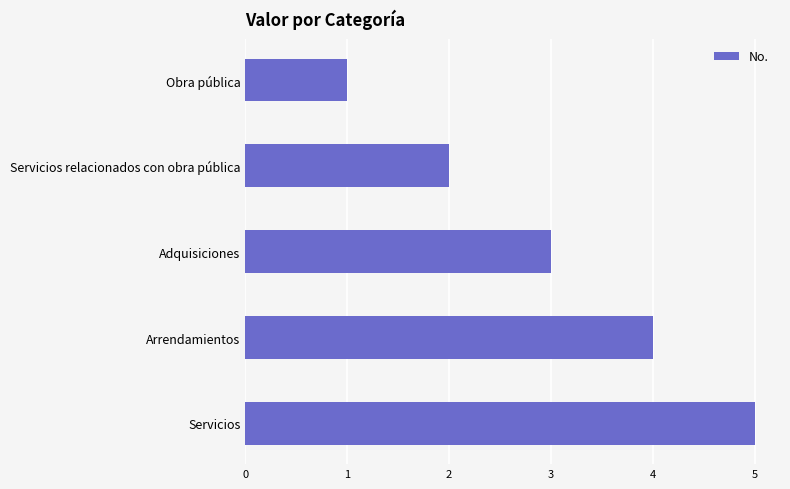

What is the difference between the second highest and minimum values?

3